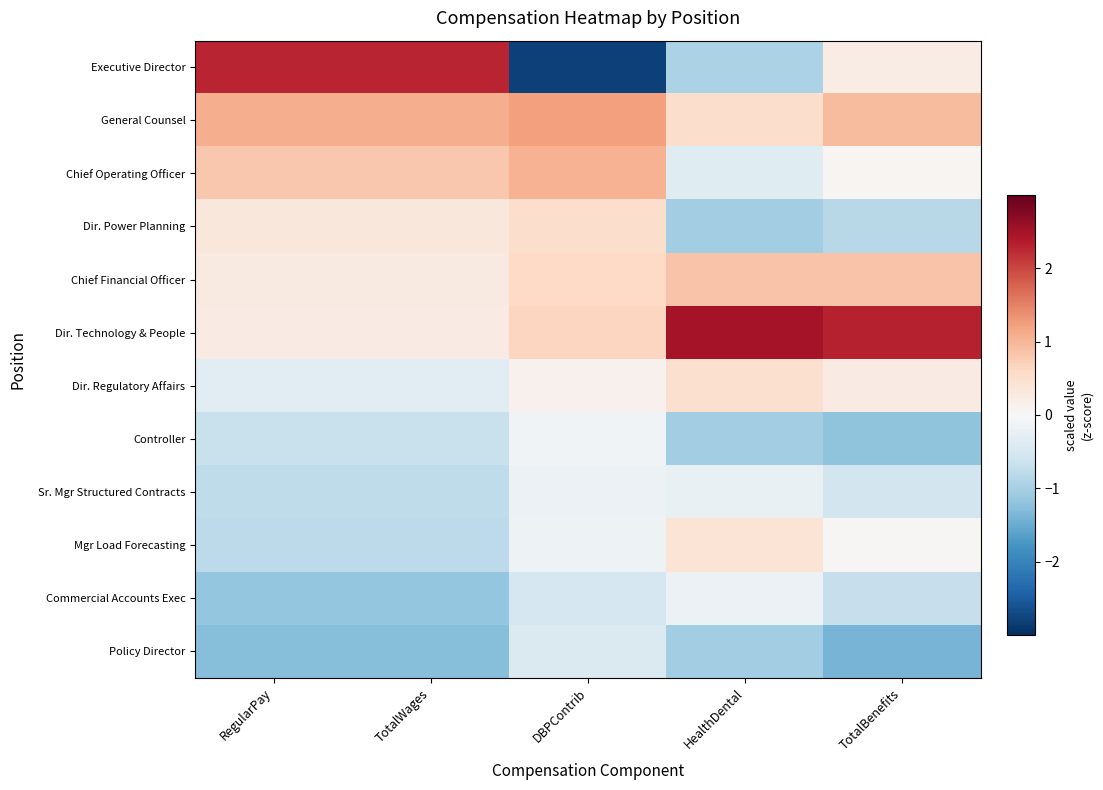

What is the difference between the highest and lowest values at HealthDental?

3.5